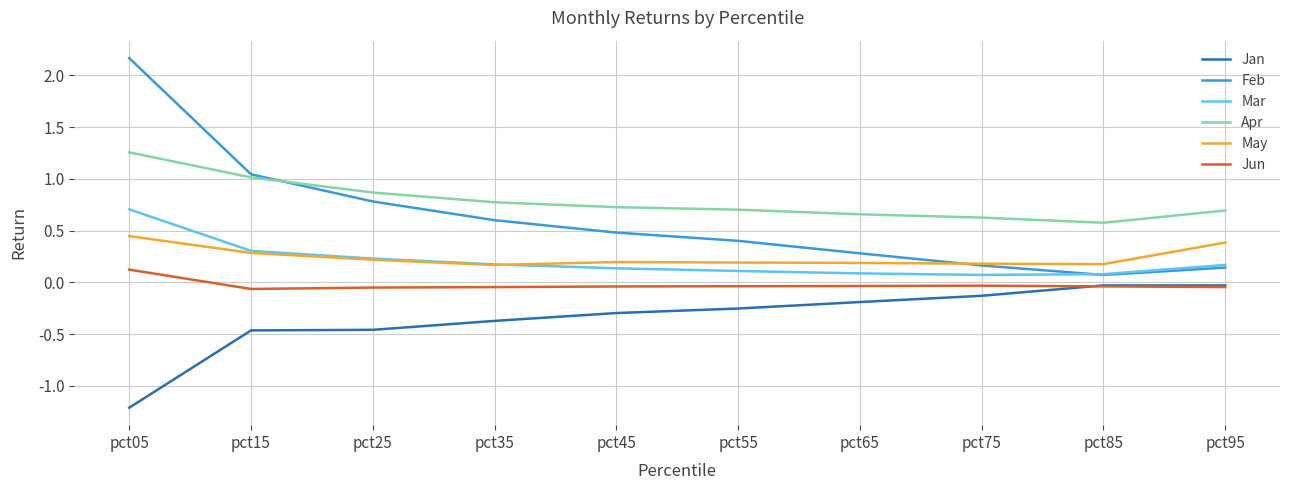

What is the difference between the highest and lowest values at pct85?

0.6